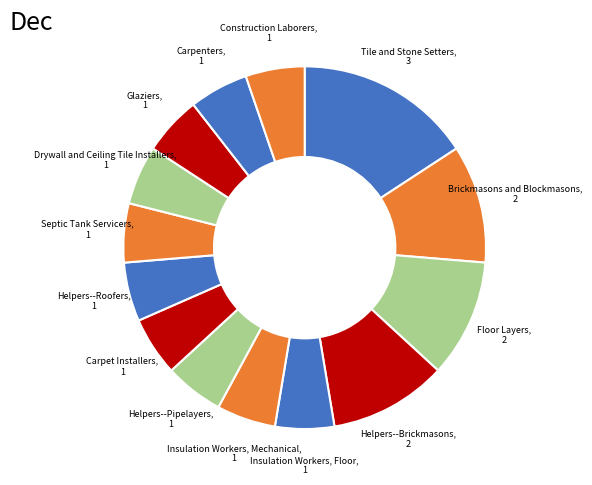

Rank the categories by value from lowest to highest.

Insulation Workers, Floor, Insulation Workers, Mechanical, Helpers--Pipelayers, Carpet Installers, Helpers--Roofers, Septic Tank Servicers, Drywall and Ceiling Tile Installers, Glaziers, Carpenters, Construction Laborers, Brickmasons and Blockmasons, Floor Layers, Helpers--Brickmasons, Tile and Stone Setters